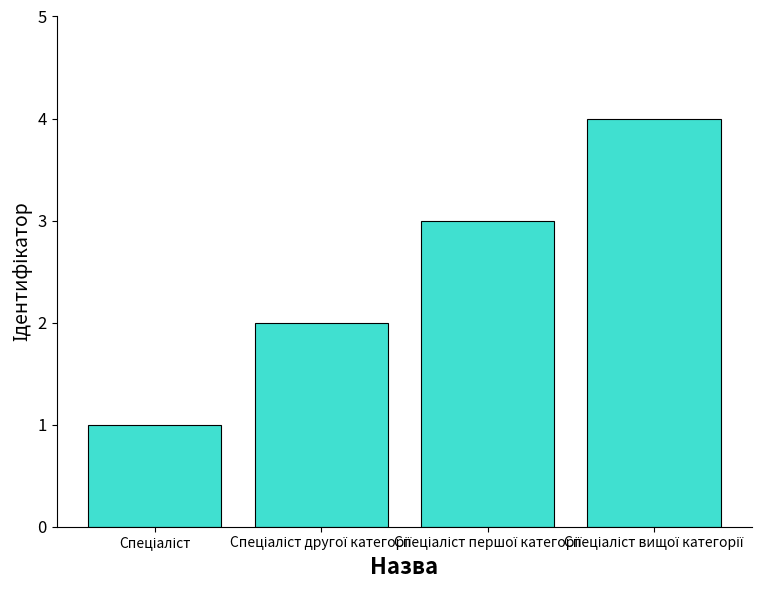

What is the greatest value displayed?

4